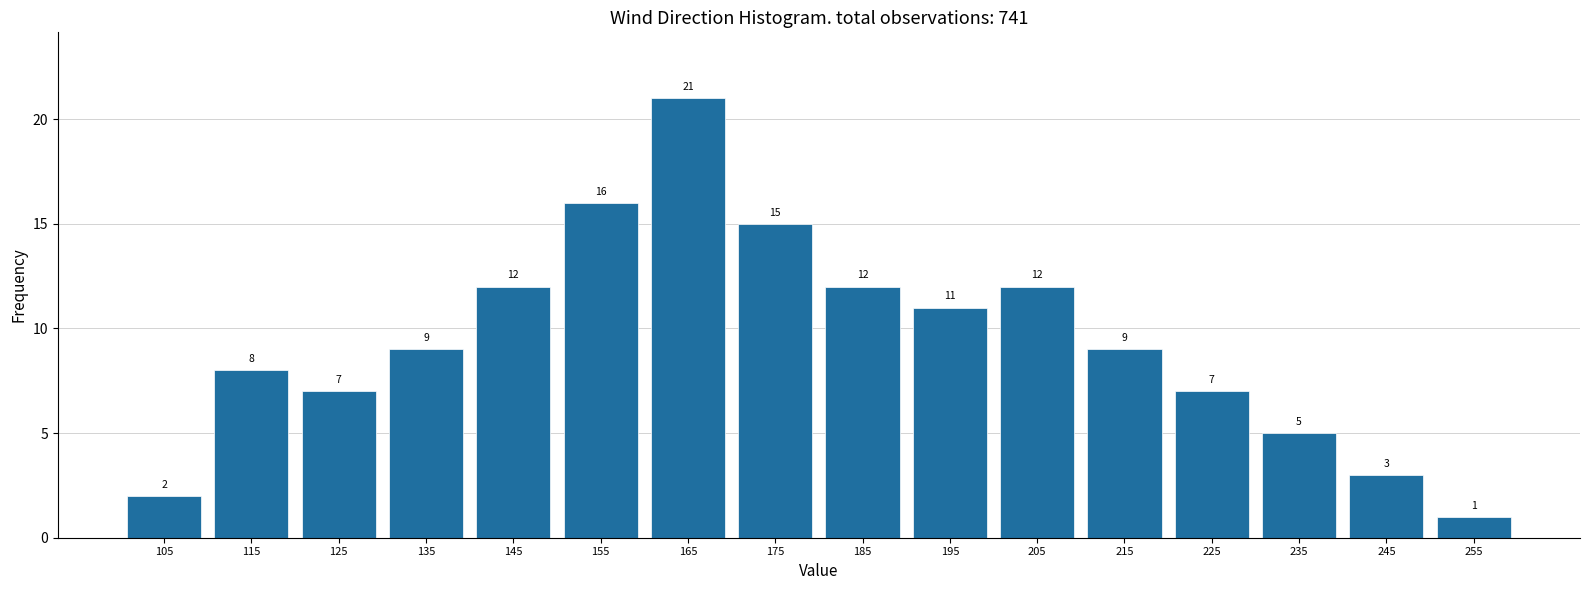

Reading left to right, transcribe this chart: for each bar, give the range it covers on the x-axis and its height.

100 to 110: 2
110 to 120: 8
120 to 130: 7
130 to 140: 9
140 to 150: 12
150 to 160: 16
160 to 170: 21
170 to 180: 15
180 to 190: 12
190 to 200: 11
200 to 210: 12
210 to 220: 9
220 to 230: 7
230 to 240: 5
240 to 250: 3
250 to 260: 1